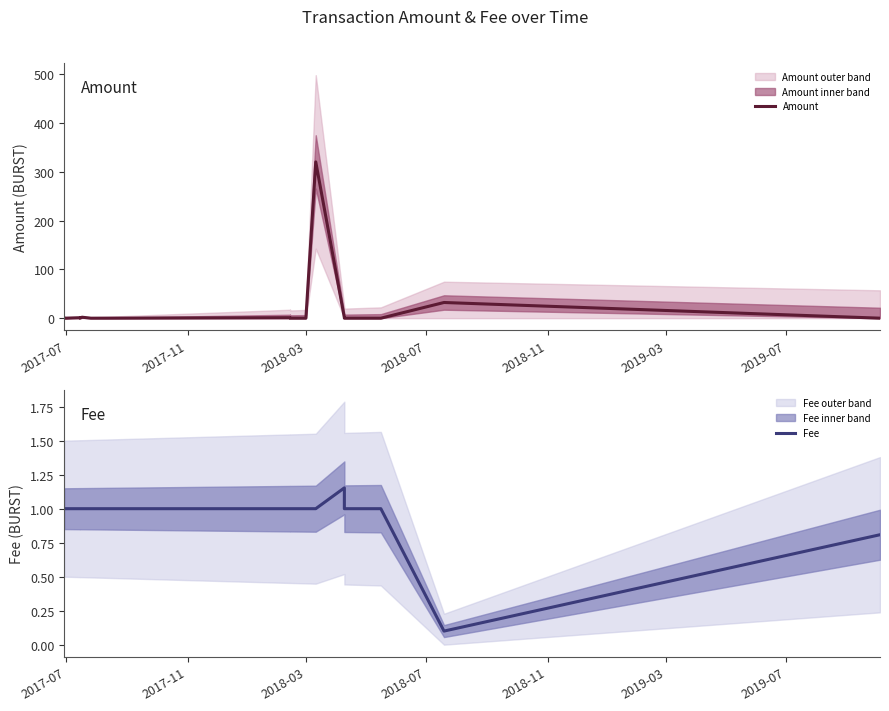

What is the minimum value for Fee?

0.1